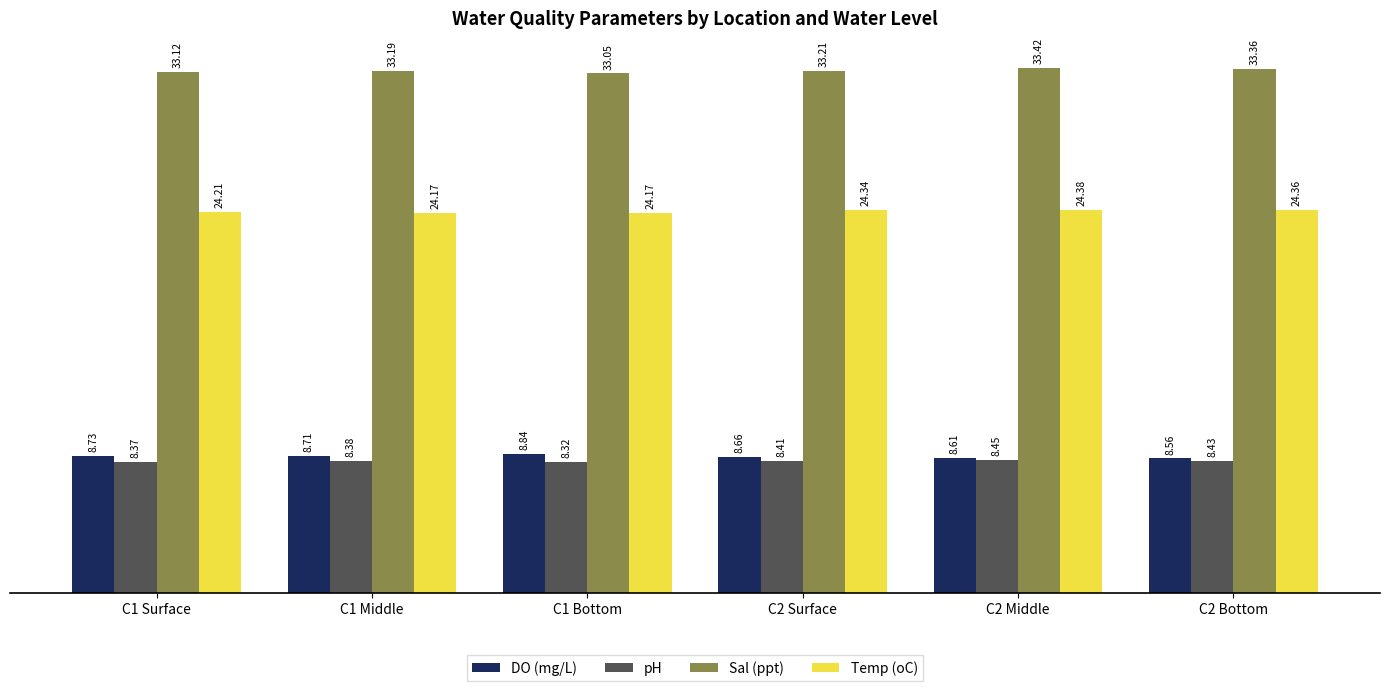

List the labels in order of pH value, largest first.

C2 Middle, C2 Bottom, C2 Surface, C1 Middle, C1 Surface, C1 Bottom